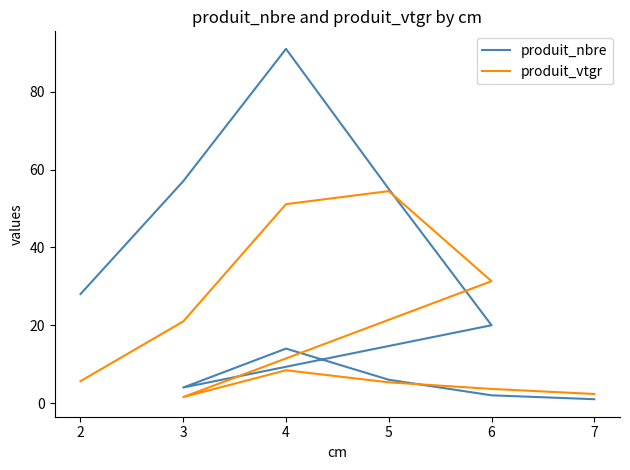

The value of produit_vtgr at 5 is 12.2. True or false?

False